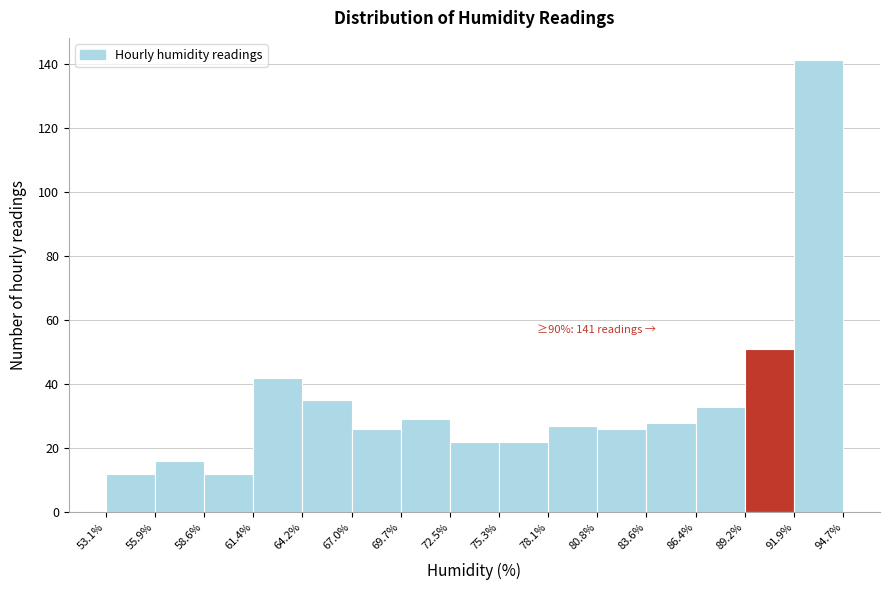

Over which range of the x-axis is the bar tallest?

91.9% to 94.7%